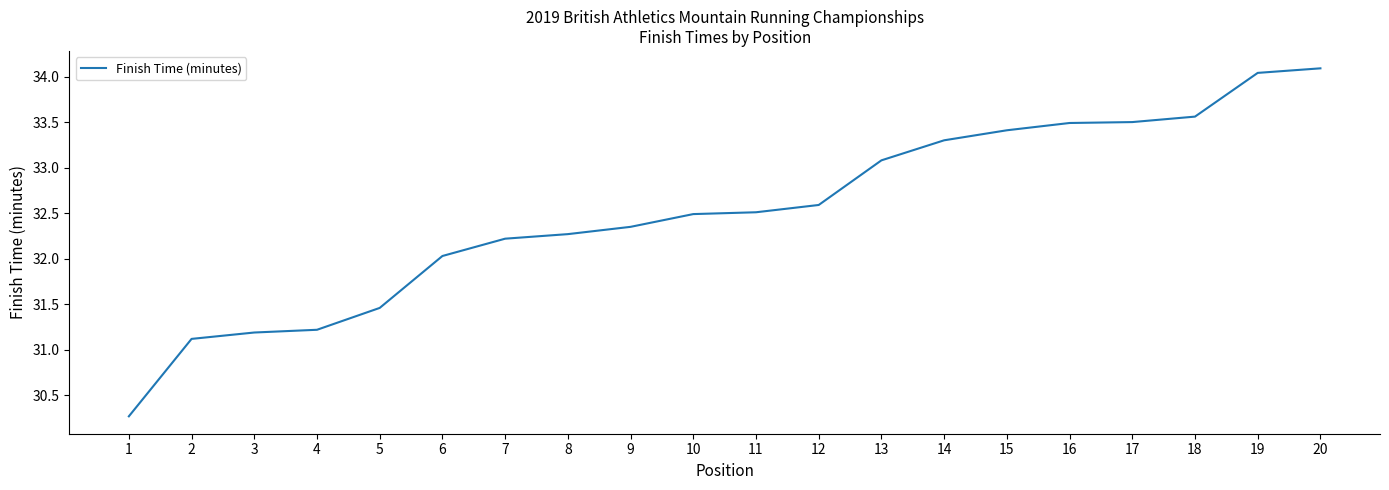

What is the difference between the maximum and second lowest values?

3.0